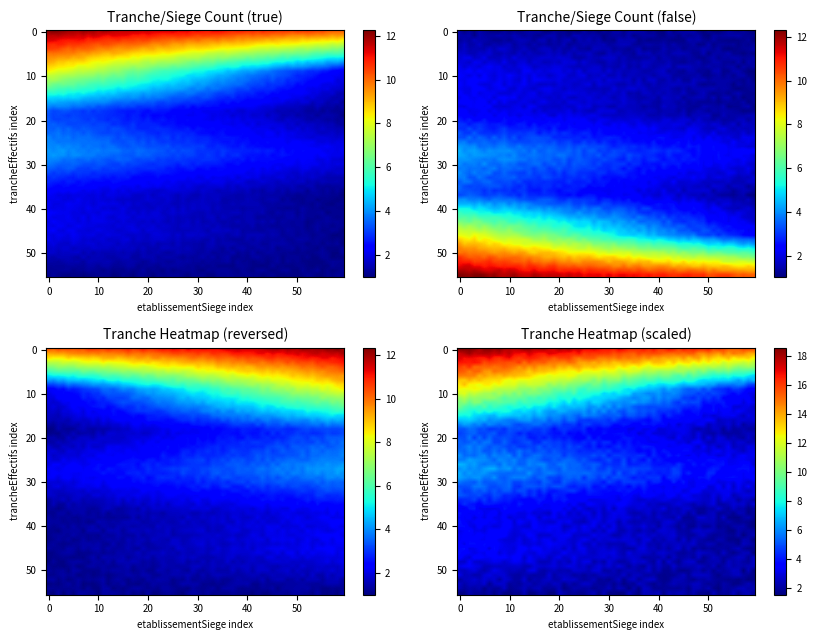

How many values are below 2?

5